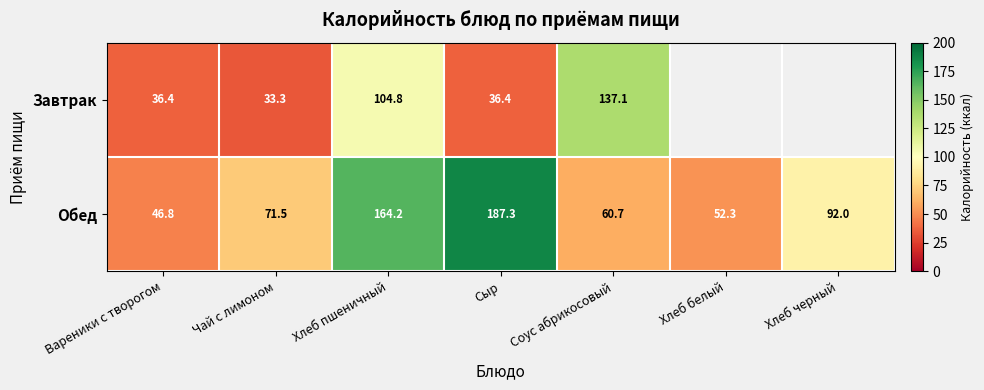

What is the spread (max minus min) of values at Чай с лимоном?

38.2